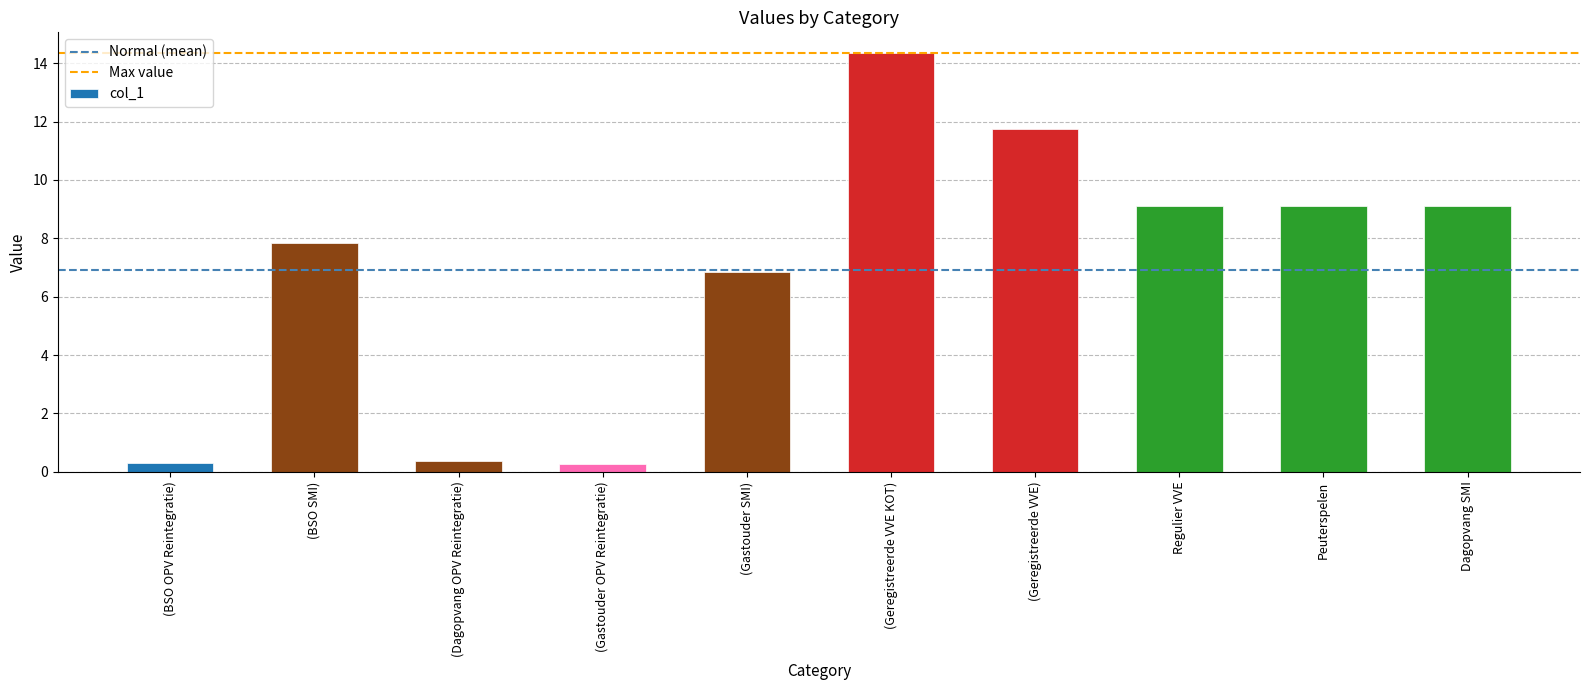

What is the approximate value at (Dagopvang OPV Reintegratie)?

0.4